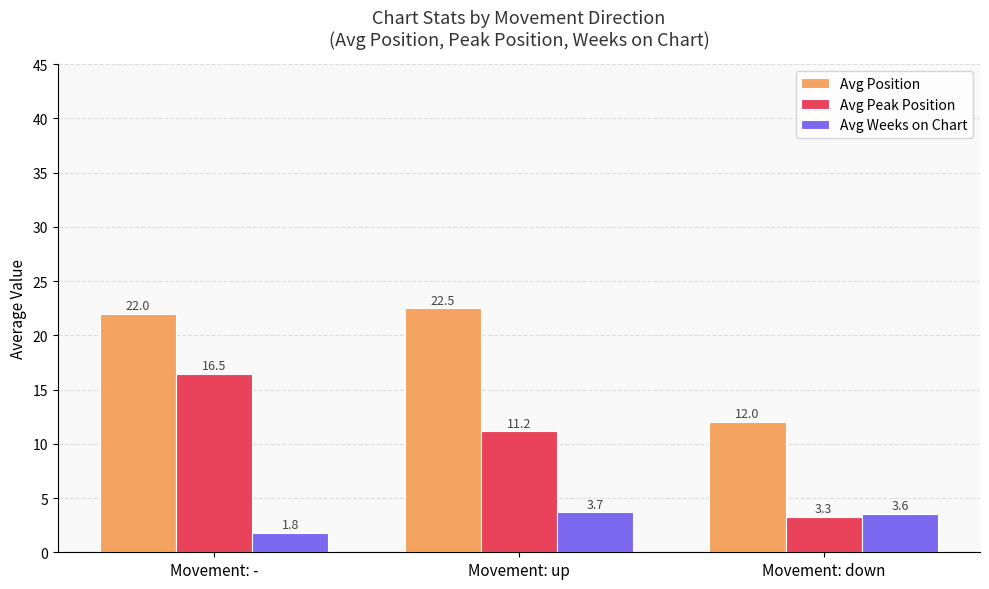

Which series has the largest range (max minus min)?

Avg Peak Position